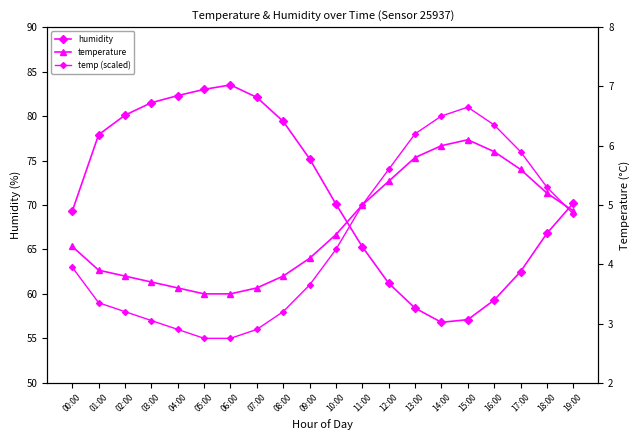

Reading left to right, what are all the values shown in this chart?

humidity: 69.3	77.9	80.1	81.5	82.3	83.0	83.5	82.1	79.4	75.2	70.1	65.3	61.2	58.4	56.8	57.1	59.3	62.5	66.8	70.2
temp_scaled: 63.0	59.0	58.0	57.0	56.0	55.0	55.0	56.0	58.0	61.0	65.0	70.0	74.0	78.0	80.0	81.0	79.0	76.0	72.0	69.0
temperature: 4.3	3.9	3.8	3.7	3.6	3.5	3.5	3.6	3.8	4.1	4.5	5.0	5.4	5.8	6.0	6.1	5.9	5.6	5.2	4.9